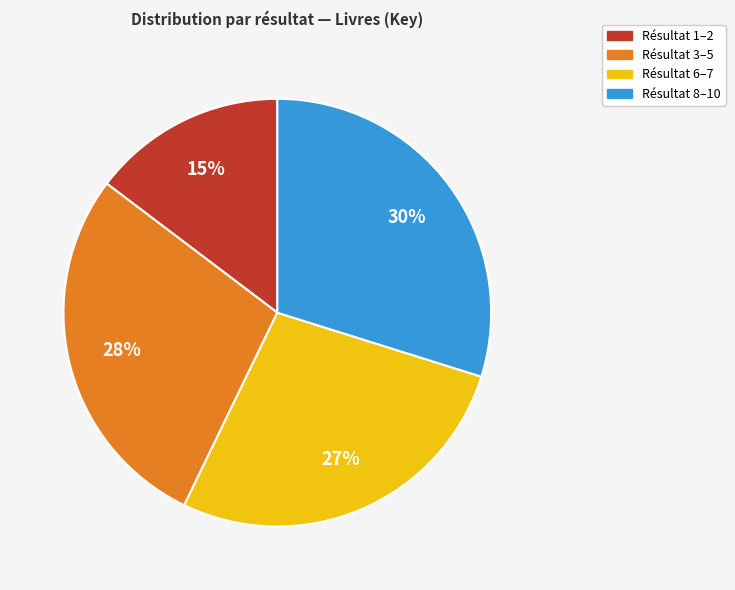

To the nearest percent, what percentage of the pie is Résultat 3–5?

28%